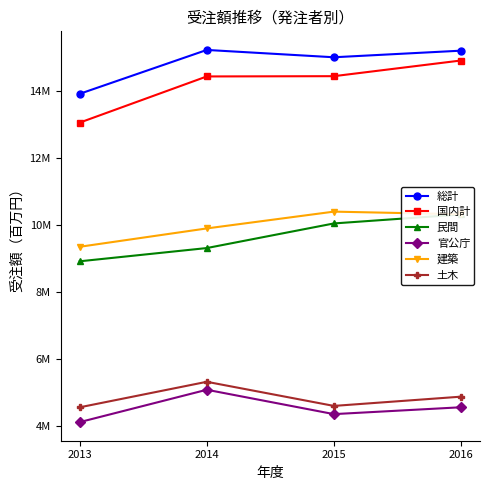

What is the minimum value for 土木?

4565599